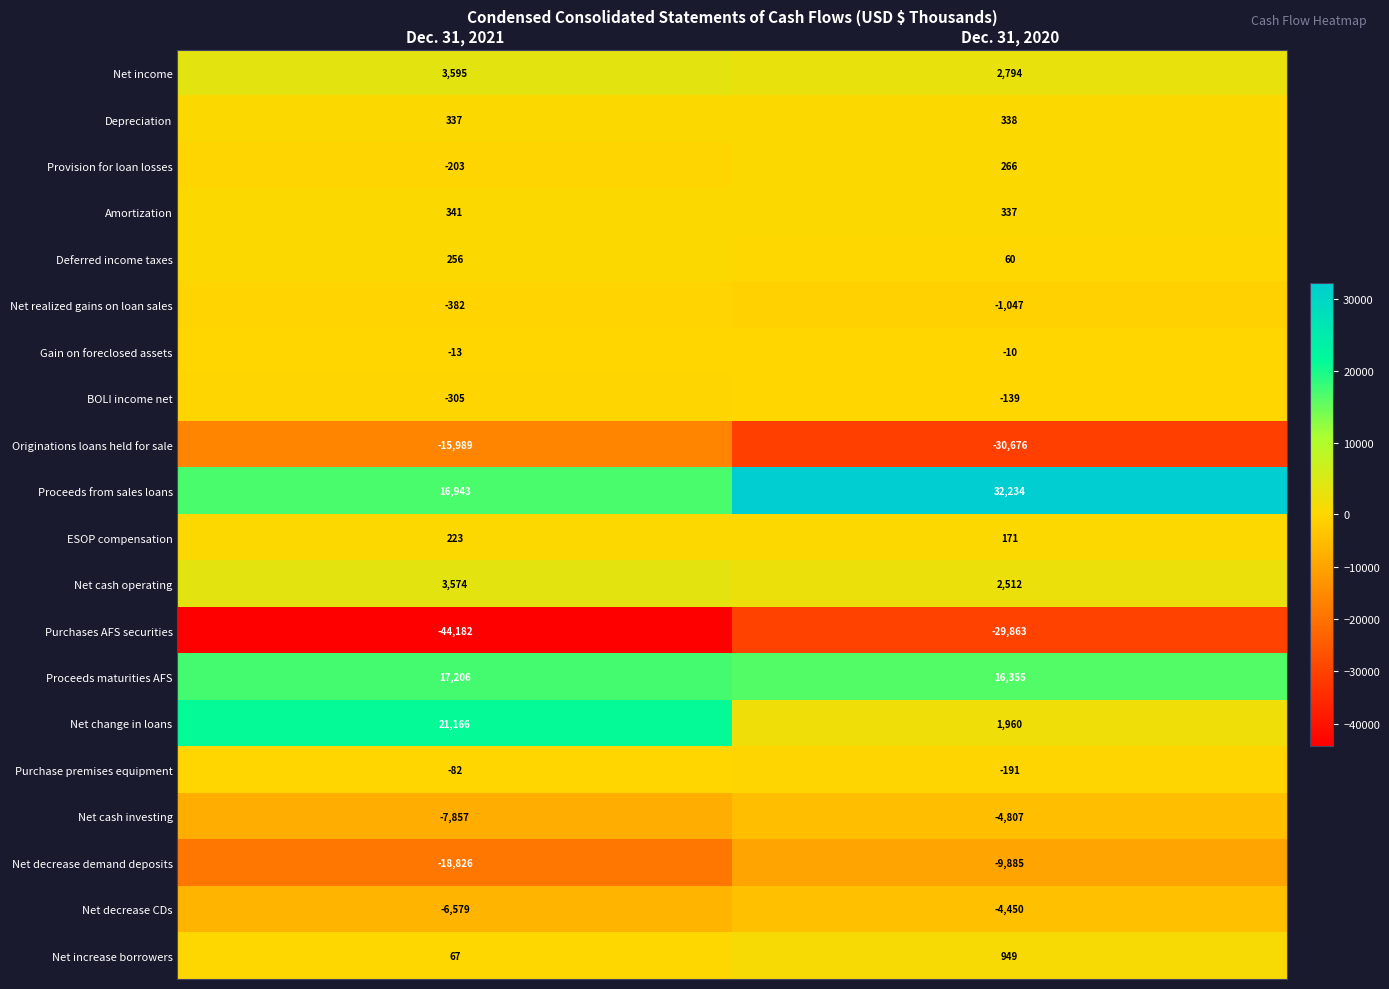

Is it true that Proceeds maturities AFS equals 16355 at Dec. 31, 2020?

True